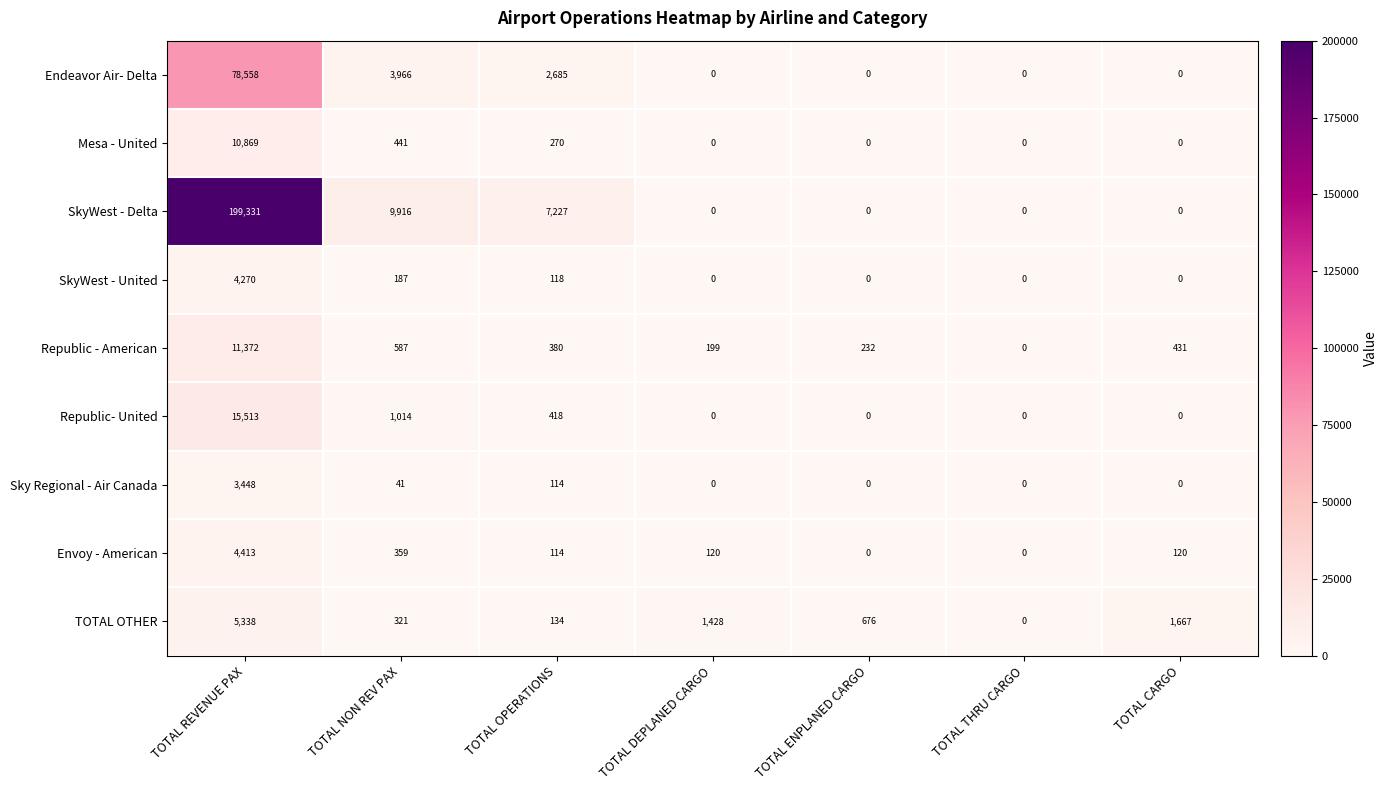

How many distinct data groups are displayed?

9